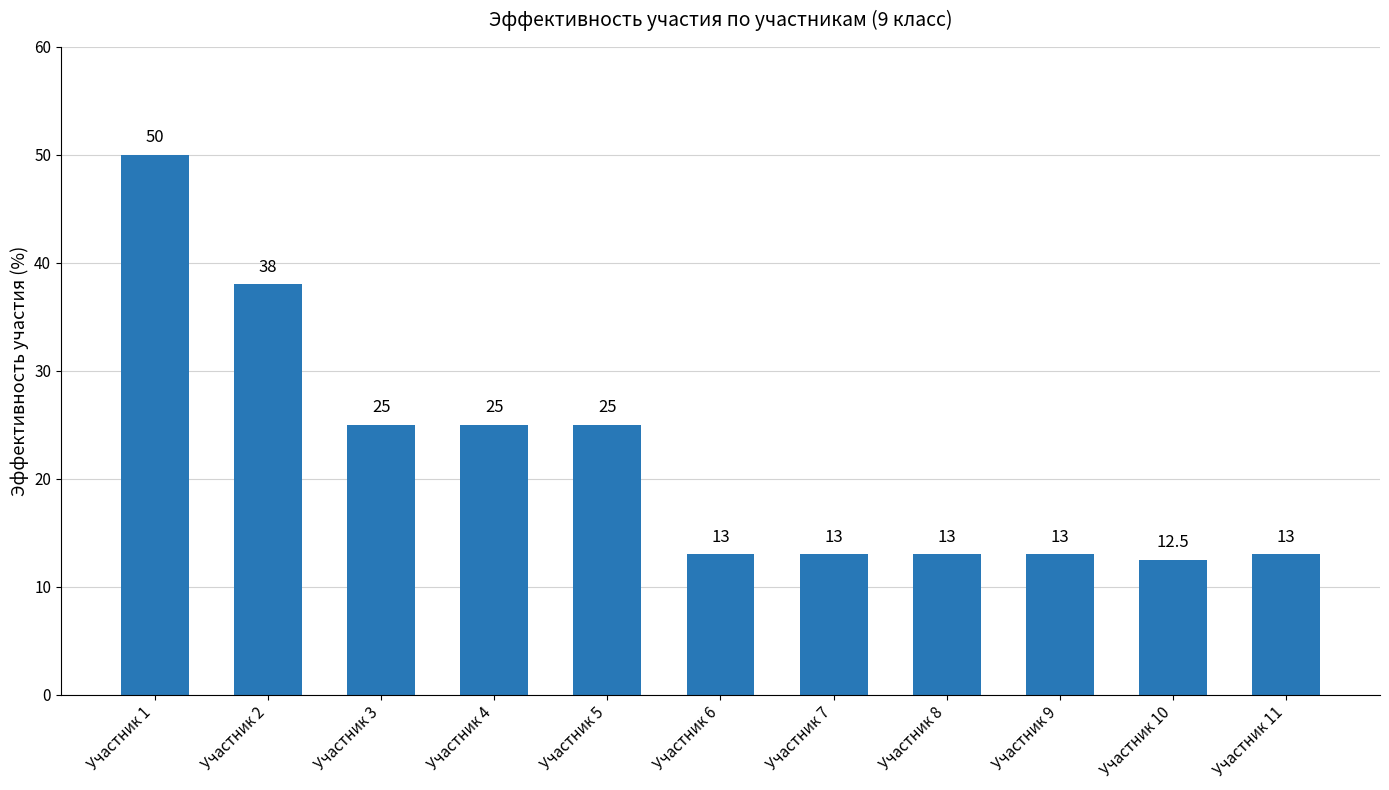

What is the value of the 6th bar from the left?

13.0